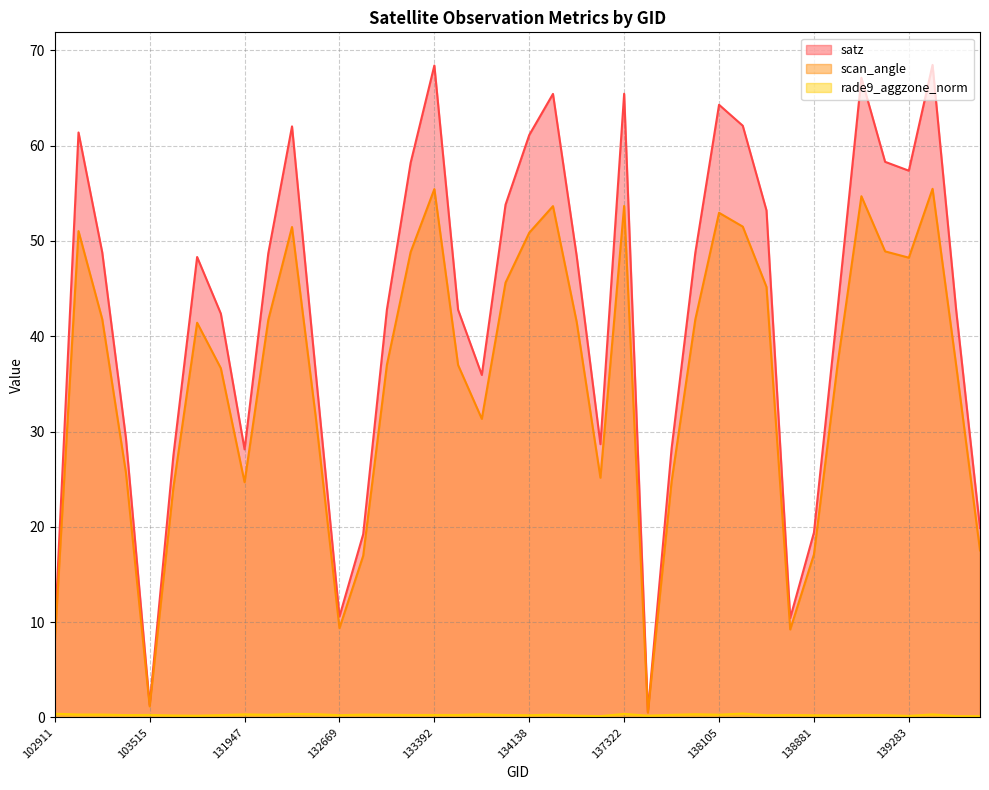

How many rade9_aggzone_norm values are between 0 and 1?

40